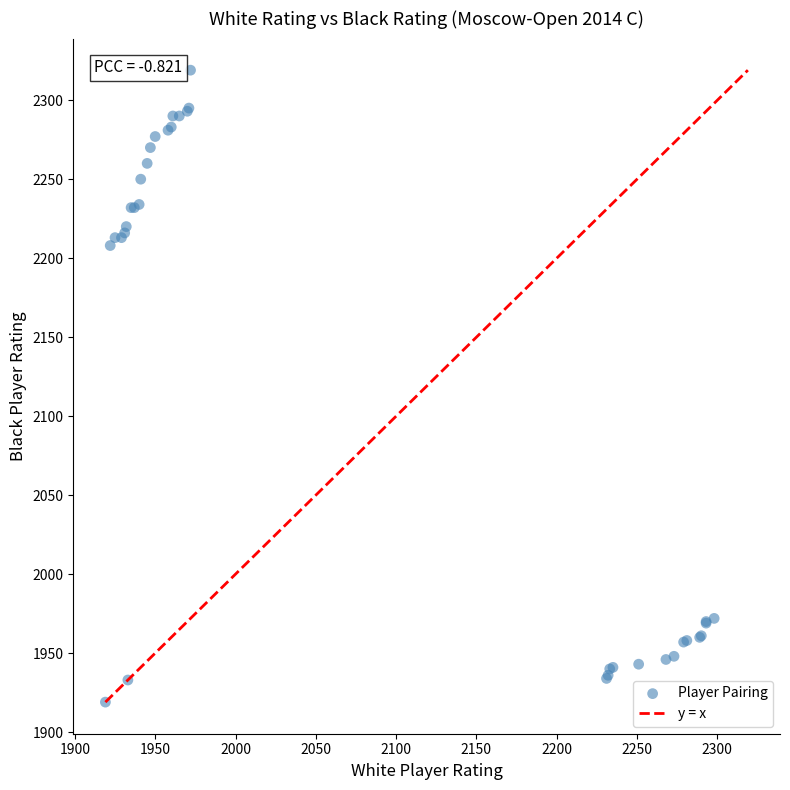

What Y value in the scatter plot is closest to 2119?

2208